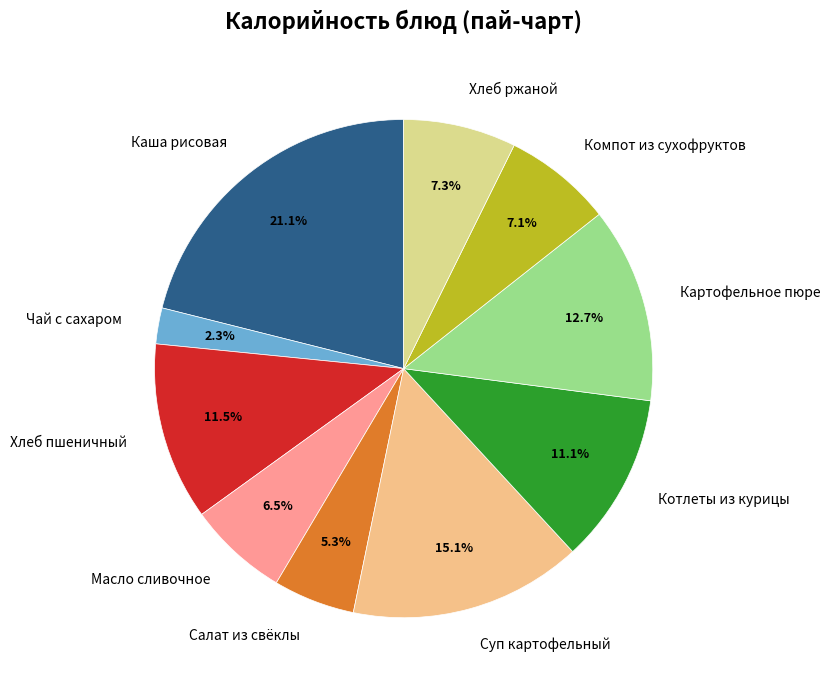

How many slices are in this pie chart?

10